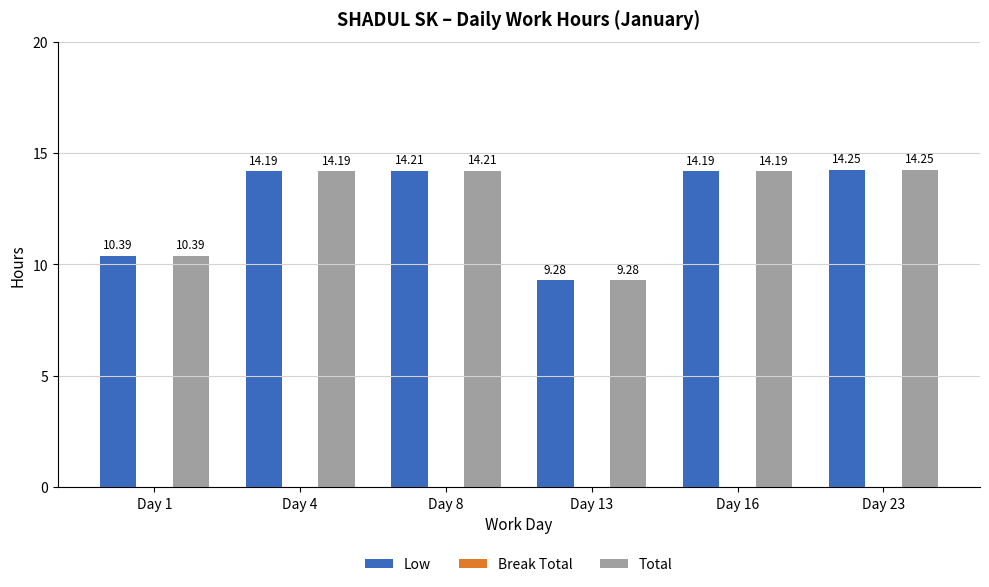

What is the total value across all series at Day 4?

28.4